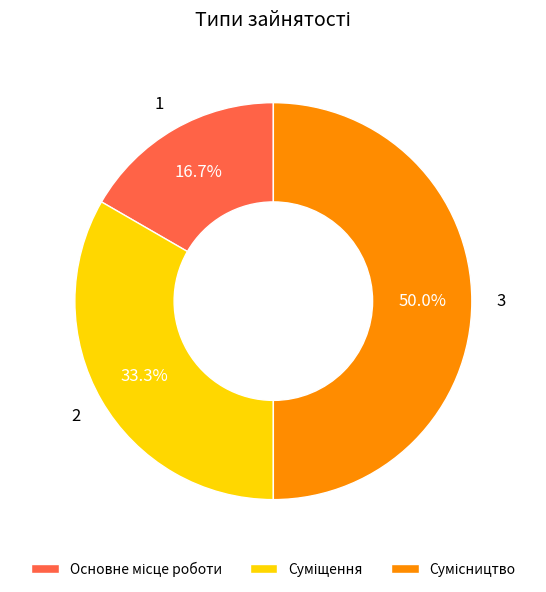

Count the number of slices in the pie.

3